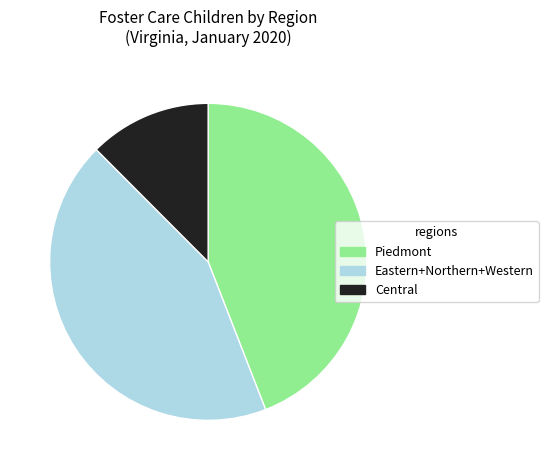

Is Piedmont the majority of the pie?

No